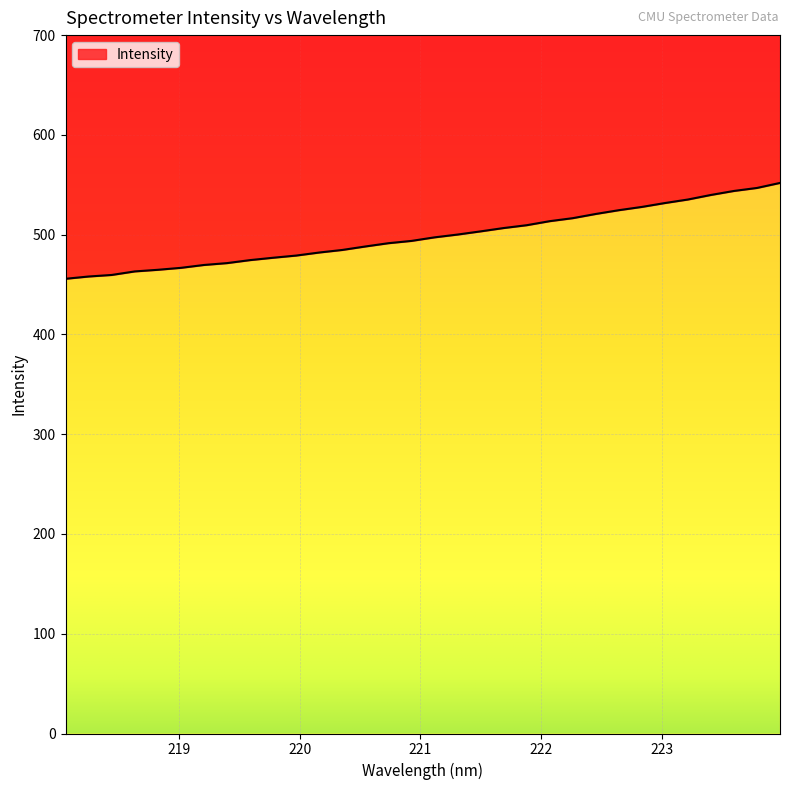

Which label corresponds to the smallest value in the chart?

218.0596